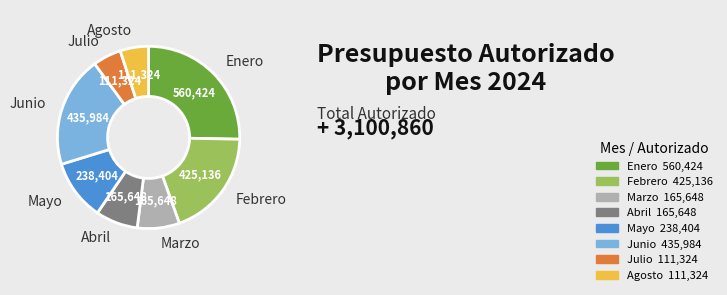

Does any single category account for the majority?

No